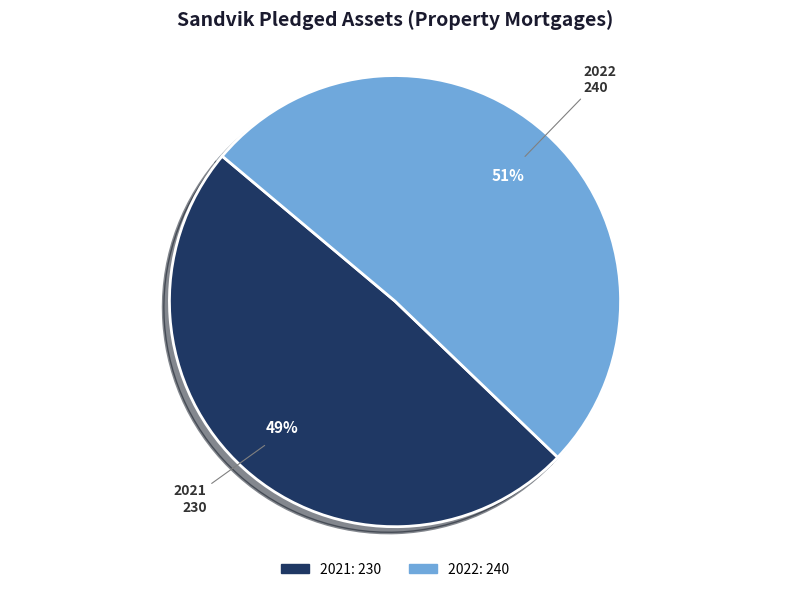

To the nearest percent, what is the combined percentage of 2021 and 2022?

100%